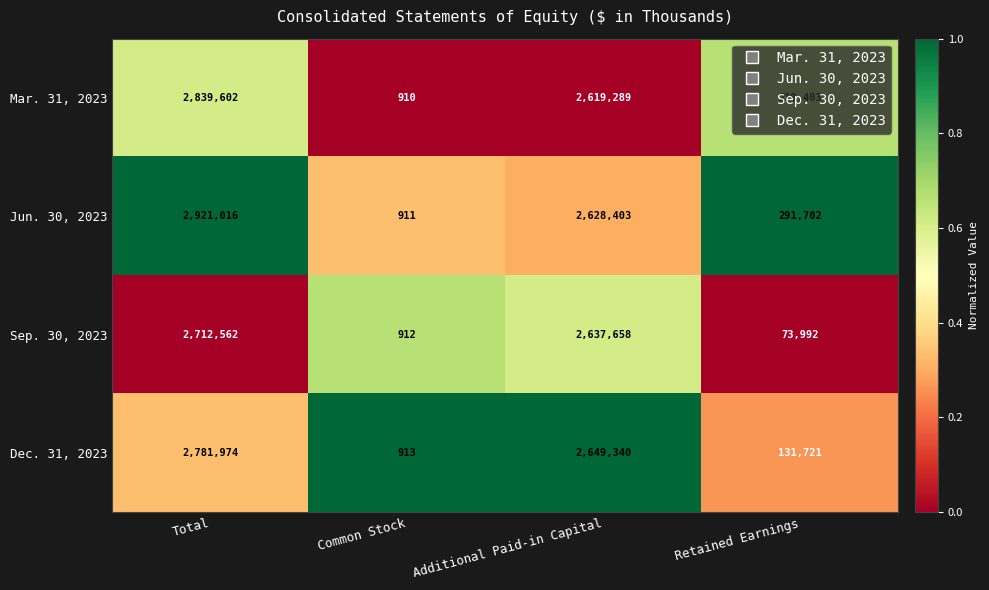

Which label corresponds to the largest value in the chart?

Total